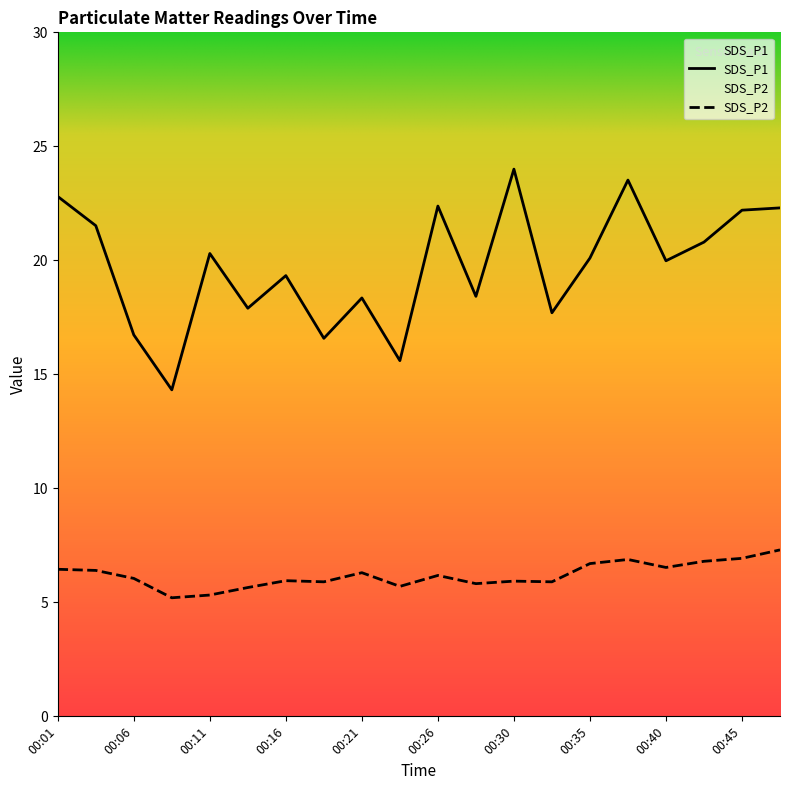

Which category has the highest value in the SDS_P2 series?

00:48